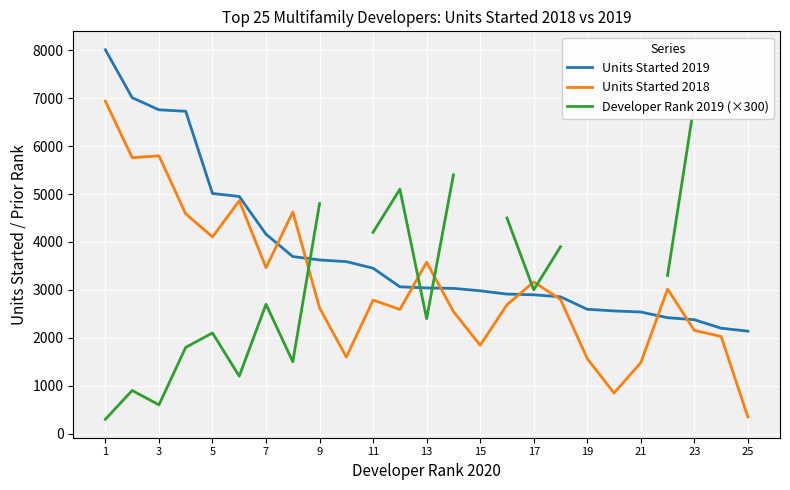

At which category is the sum across all series the highest?

1